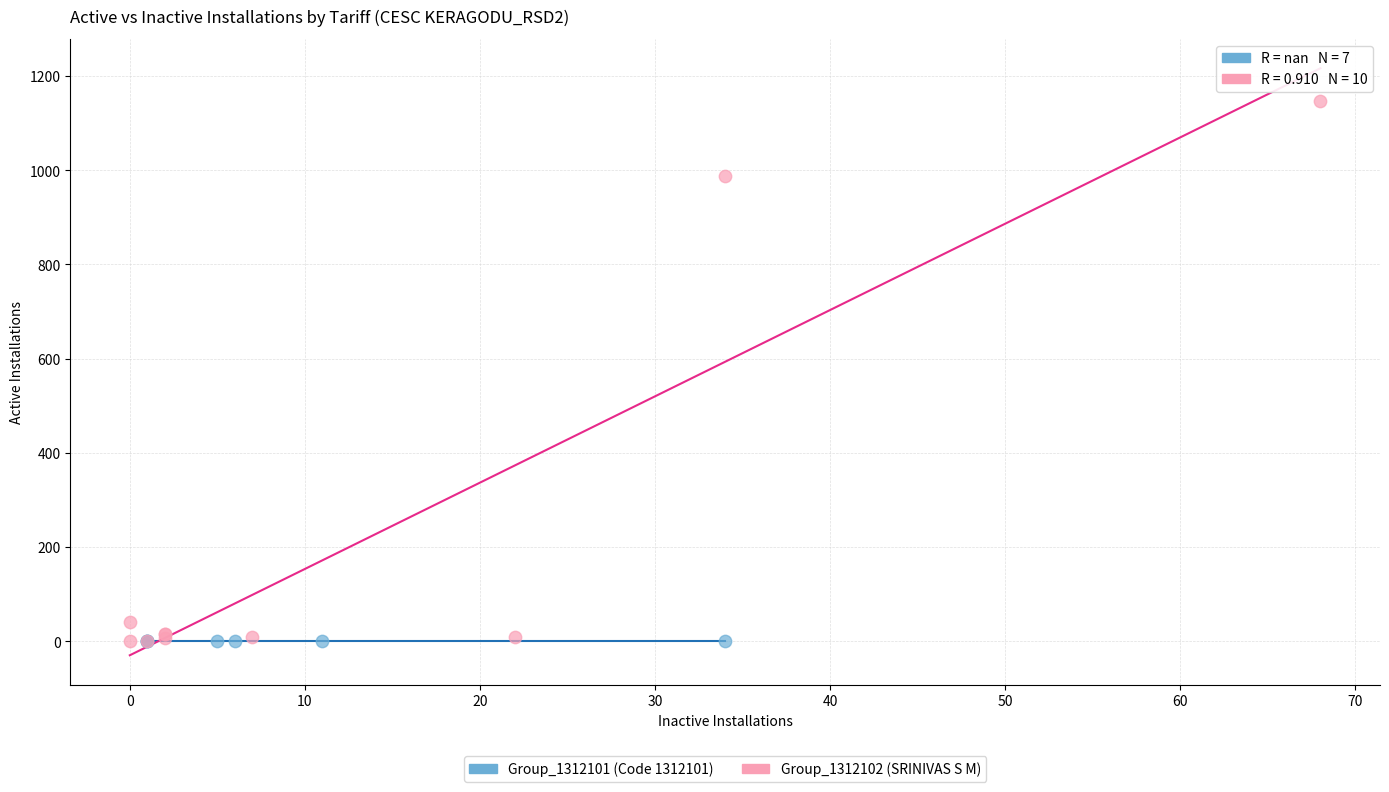

Which series reaches the maximum Y coordinate?

Group_1312102 (SRINIVAS S M)